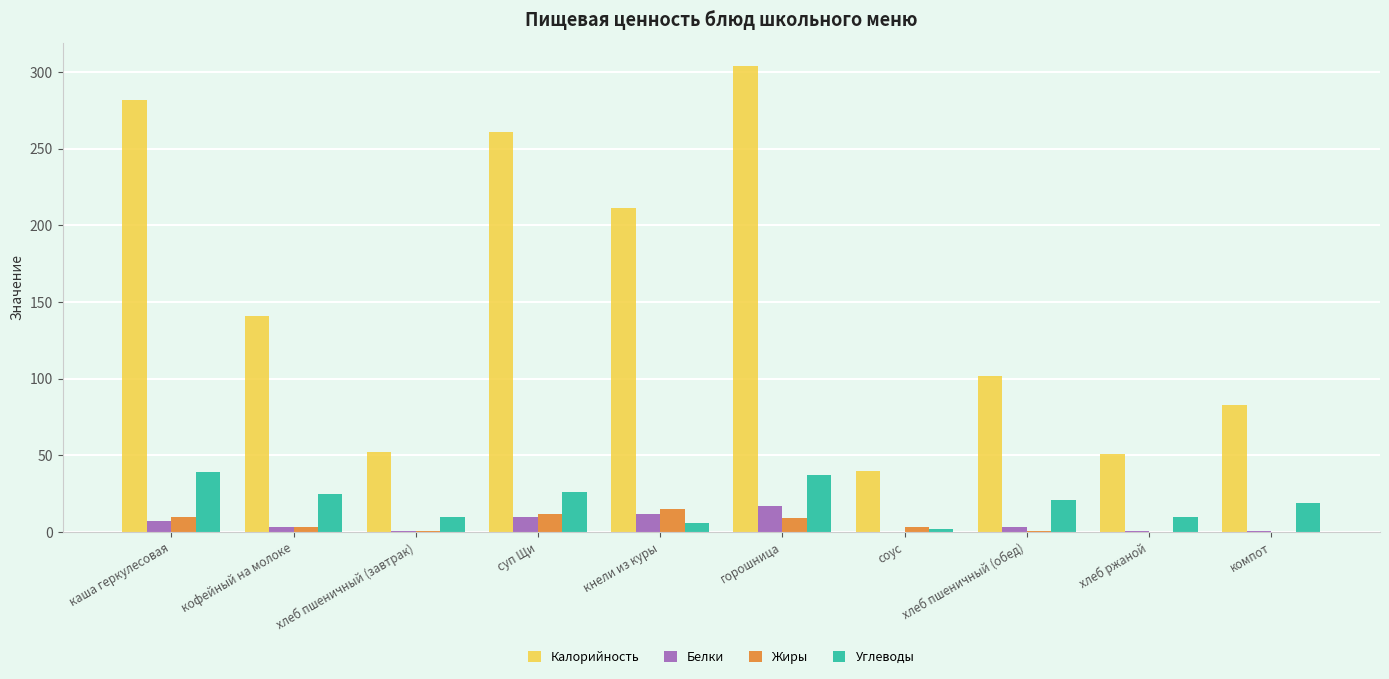

What is the approximate value of Углеводы at соус?

2.0